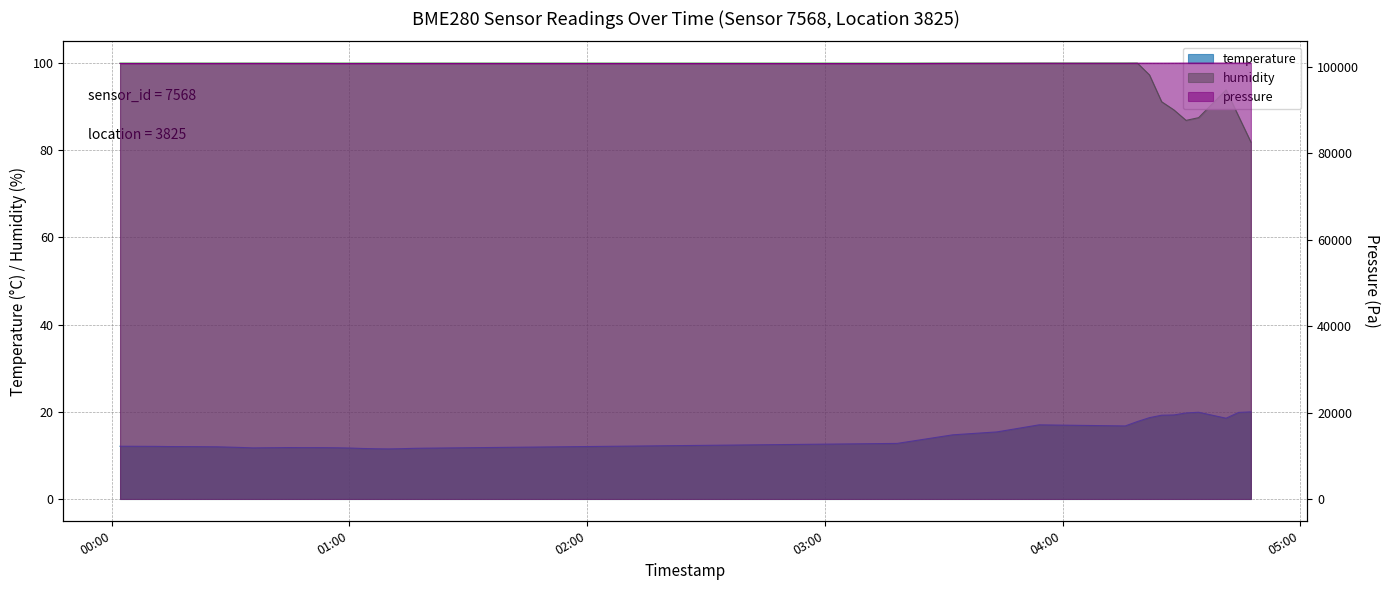

Reading left to right, what are all the values shown in this chart?

temperature: 2023-06-14T00:02:06=12.1	2023-06-14T00:05:10=12.1	2023-06-14T00:08:14=12.1	2023-06-14T00:11:18=12.1	2023-06-14T00:14:21=12.0	2023-06-14T00:17:23=12.0	2023-06-14T00:20:26=12.0	2023-06-14T00:23:29=12.0	2023-06-14T00:26:33=12.0	2023-06-14T00:29:36=11.9	2023-06-14T00:32:38=11.8	2023-06-14T00:35:41=11.7	2023-06-14T00:38:44=11.8	2023-06-14T00:41:48=11.8	2023-06-14T00:44:50=11.8	2023-06-14T00:47:53=11.8	2023-06-14T00:50:57=11.8	2023-06-14T00:54:02=11.8	2023-06-14T00:57:07=11.7	2023-06-14T01:00:11=11.7	2023-06-14T01:03:14=11.6	2023-06-14T01:06:40=11.5	2023-06-14T01:09:55=11.5	2023-06-14T01:13:08=11.5	2023-06-14T01:16:14=11.6	2023-06-14T01:19:17=11.7	2023-06-14T03:18:15=12.8	2023-06-14T03:32:18=14.7	2023-06-14T03:43:27=15.4	2023-06-14T03:54:05=17.0	2023-06-14T04:15:50=16.8	2023-06-14T04:18:54=17.8	2023-06-14T04:21:57=18.7	2023-06-14T04:25:01=19.2	2023-06-14T04:28:06=19.3	2023-06-14T04:31:11=19.7	2023-06-14T04:34:21=19.9	2023-06-14T04:41:17=18.5	2023-06-14T04:44:27=19.9	2023-06-14T04:47:33=20.0
humidity: 2023-06-14T00:02:06=100.0	2023-06-14T00:05:10=100.0	2023-06-14T00:08:14=100.0	2023-06-14T00:11:18=100.0	2023-06-14T00:14:21=100.0	2023-06-14T00:17:23=100.0	2023-06-14T00:20:26=100.0	2023-06-14T00:23:29=100.0	2023-06-14T00:26:33=100.0	2023-06-14T00:29:36=100.0	2023-06-14T00:32:38=100.0	2023-06-14T00:35:41=100.0	2023-06-14T00:38:44=100.0	2023-06-14T00:41:48=100.0	2023-06-14T00:44:50=100.0	2023-06-14T00:47:53=100.0	2023-06-14T00:50:57=100.0	2023-06-14T00:54:02=100.0	2023-06-14T00:57:07=100.0	2023-06-14T01:00:11=100.0	2023-06-14T01:03:14=100.0	2023-06-14T01:06:40=100.0	2023-06-14T01:09:55=100.0	2023-06-14T01:13:08=100.0	2023-06-14T01:16:14=100.0	2023-06-14T01:19:17=100.0	2023-06-14T03:18:15=100.0	2023-06-14T03:32:18=100.0	2023-06-14T03:43:27=100.0	2023-06-14T03:54:05=100.0	2023-06-14T04:15:50=100.0	2023-06-14T04:18:54=100.0	2023-06-14T04:21:57=97.3	2023-06-14T04:25:01=91.1	2023-06-14T04:28:06=89.3	2023-06-14T04:31:11=86.9	2023-06-14T04:34:21=87.5	2023-06-14T04:41:17=93.9	2023-06-14T04:44:27=87.8	2023-06-14T04:47:33=81.9
pressure: 2023-06-14T00:02:06=100821.3	2023-06-14T00:05:10=100819.6	2023-06-14T00:08:14=100821.4	2023-06-14T00:11:18=100826.8	2023-06-14T00:14:21=100822.6	2023-06-14T00:17:23=100824.3	2023-06-14T00:20:26=100827.9	2023-06-14T00:23:29=100822.7	2023-06-14T00:26:33=100823.8	2023-06-14T00:29:36=100828.5	2023-06-14T00:32:38=100830.7	2023-06-14T00:35:41=100832.1	2023-06-14T00:38:44=100831.9	2023-06-14T00:41:48=100829.2	2023-06-14T00:44:50=100823.8	2023-06-14T00:47:53=100823.0	2023-06-14T00:50:57=100829.1	2023-06-14T00:54:02=100827.4	2023-06-14T00:57:07=100817.0	2023-06-14T01:00:11=100814.6	2023-06-14T01:03:14=100820.4	2023-06-14T01:06:40=100824.3	2023-06-14T01:09:55=100822.7	2023-06-14T01:13:08=100823.3	2023-06-14T01:16:14=100818.5	2023-06-14T01:19:17=100825.3	2023-06-14T03:18:15=100804.3	2023-06-14T03:32:18=100849.1	2023-06-14T03:43:27=100860.6	2023-06-14T03:54:05=100879.4	2023-06-14T04:15:50=100874.1	2023-06-14T04:18:54=100891.5	2023-06-14T04:21:57=100892.5	2023-06-14T04:25:01=100891.5	2023-06-14T04:28:06=100896.4	2023-06-14T04:31:11=100903.2	2023-06-14T04:34:21=100904.5	2023-06-14T04:41:17=100906.0	2023-06-14T04:44:27=100905.8	2023-06-14T04:47:33=100900.2